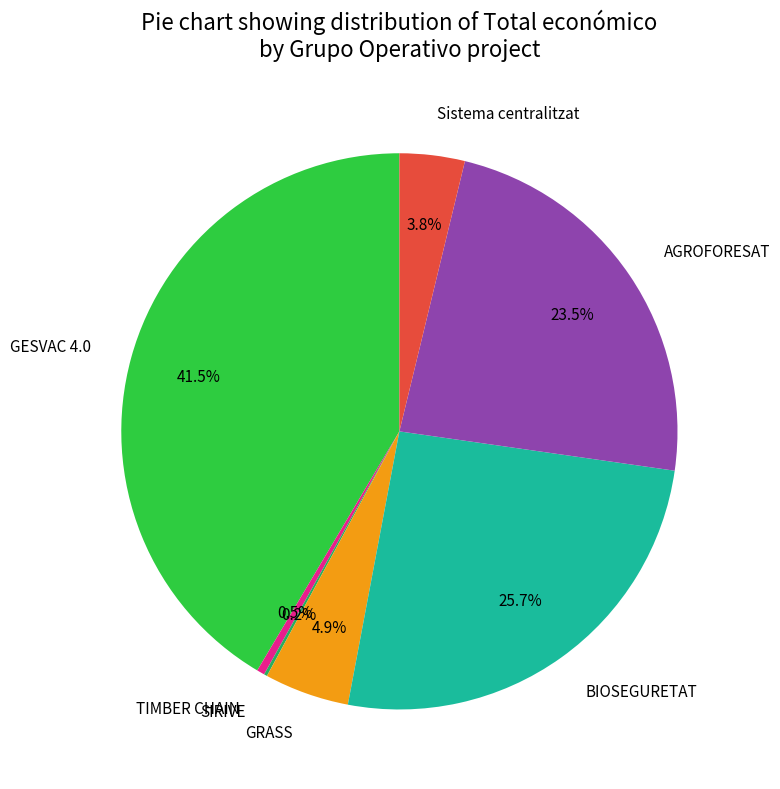

To the nearest percent, what is the average slice percentage?

14%